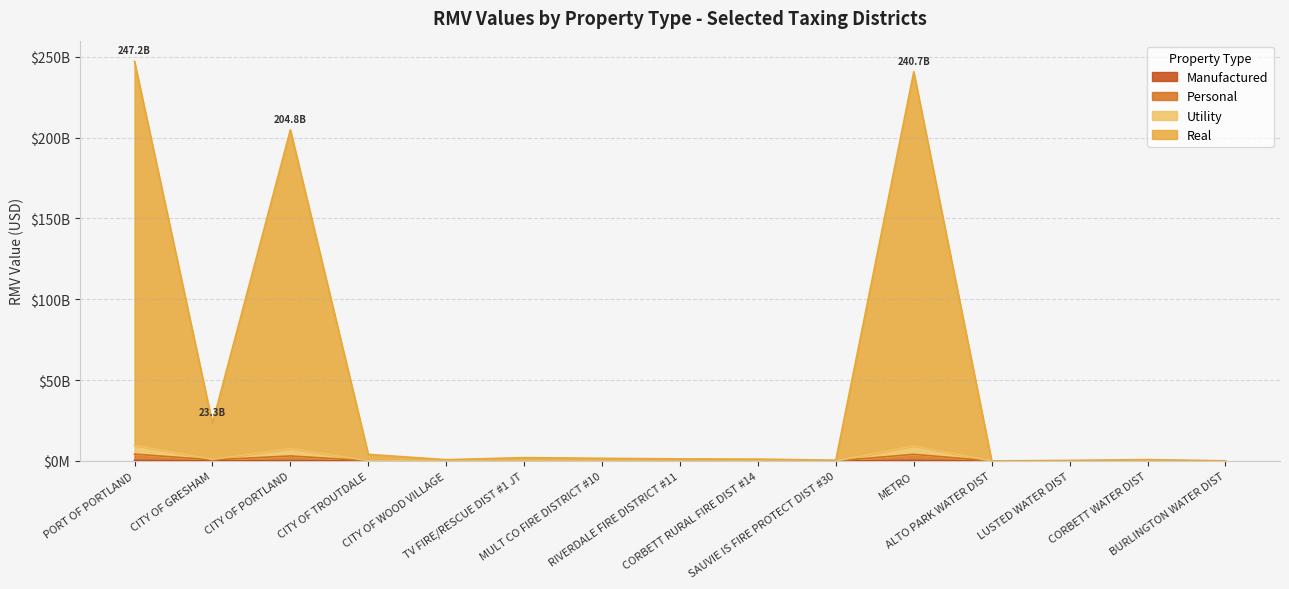

At which label does Real reach its peak?

PORT OF PORTLAND